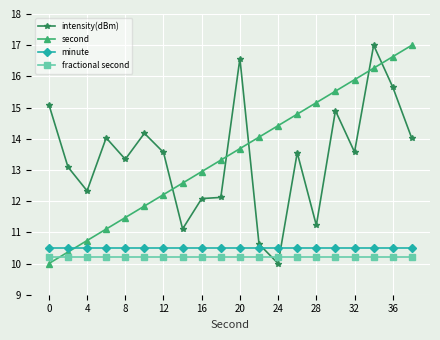

How many times do intensity(dBm) and fractional second cross each other?

2